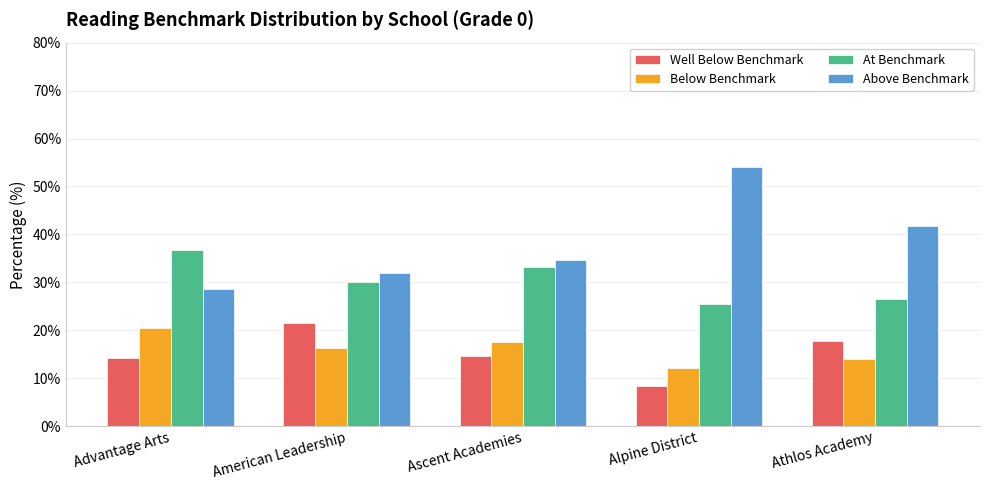

The Well Below Benchmark series shows 21.6 at American Leadership. True or false?

True